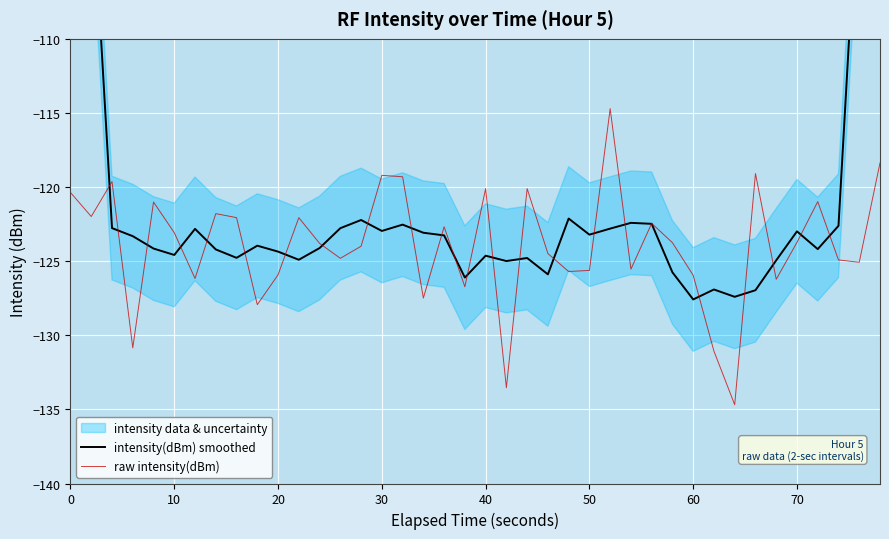

What is the maximum value for raw intensity(dBm)?

-114.7